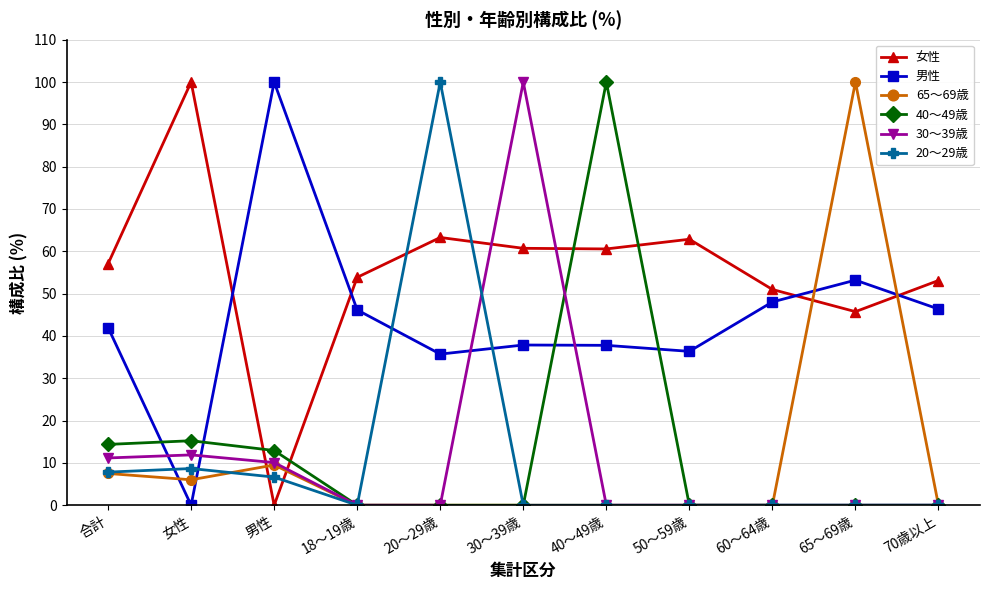

How many intersections are there between 40～49歳 and 女性?

4